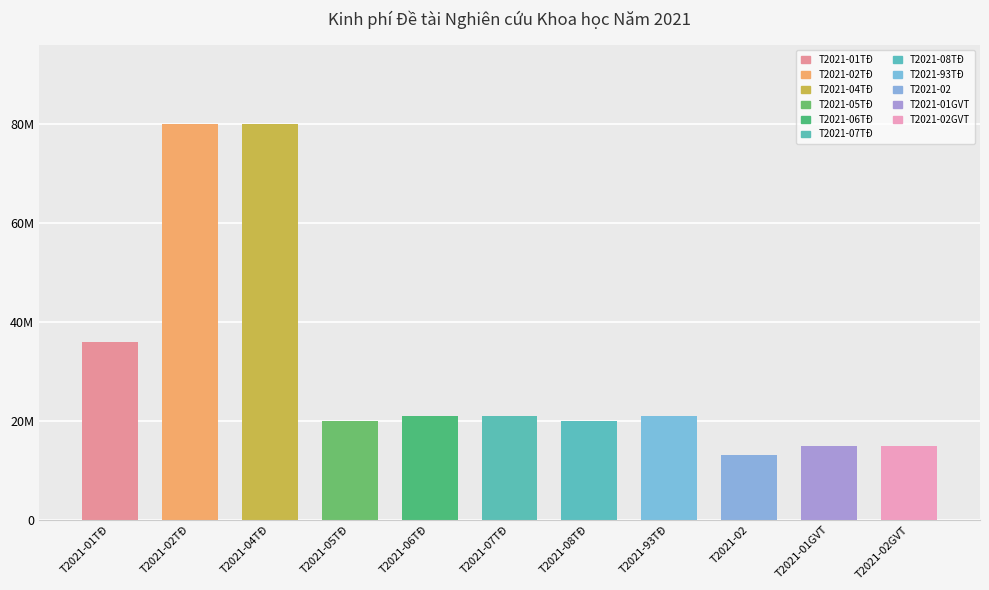

Between T2021-01GVT and T2021-04TĐ, which is larger?

T2021-04TĐ